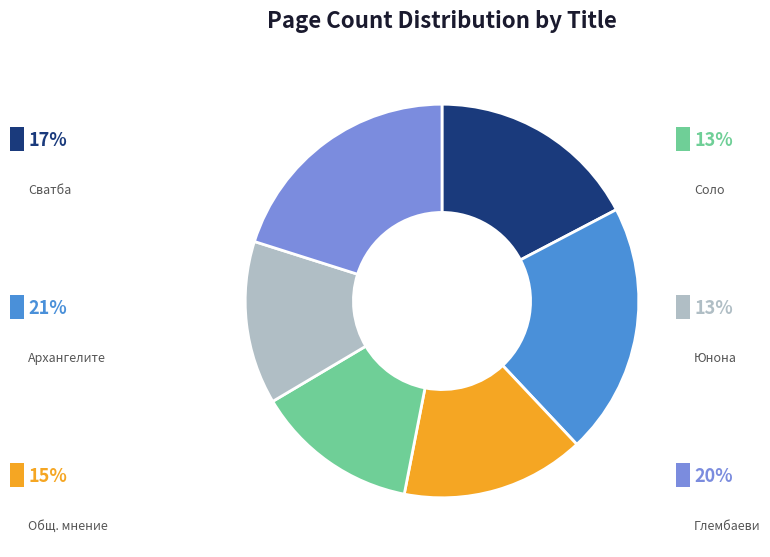

Is there any slice that represents more than half of the pie?

No